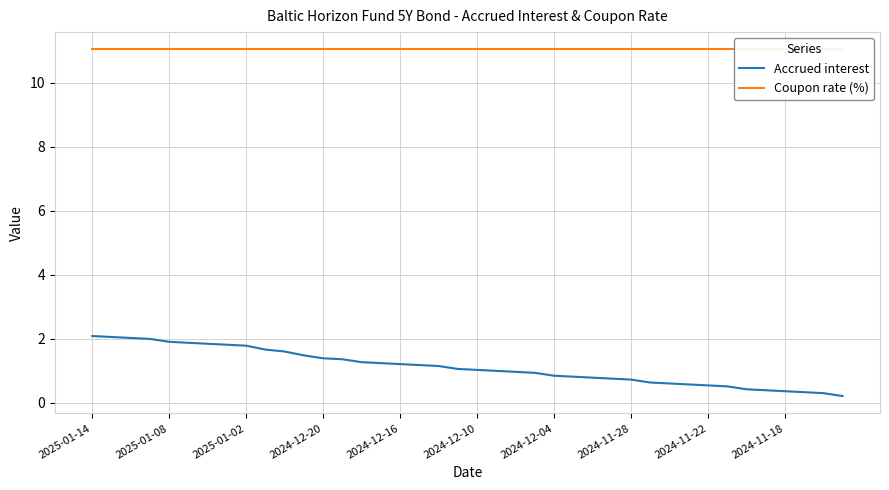

What is the maximum value for Accrued interest?

2.1